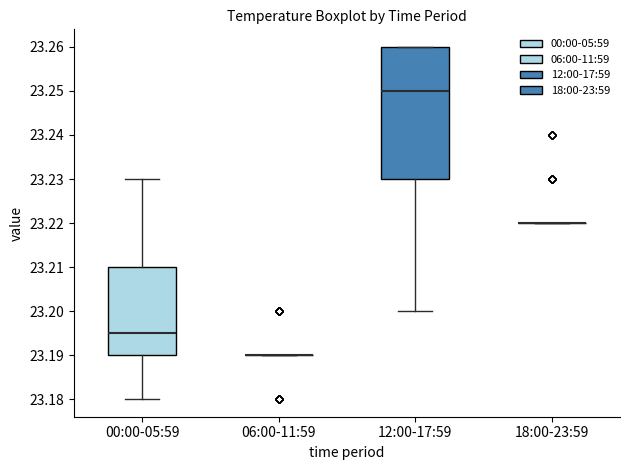

Which box is the tallest, from its lower edge to its upper edge?

12:00-17:59